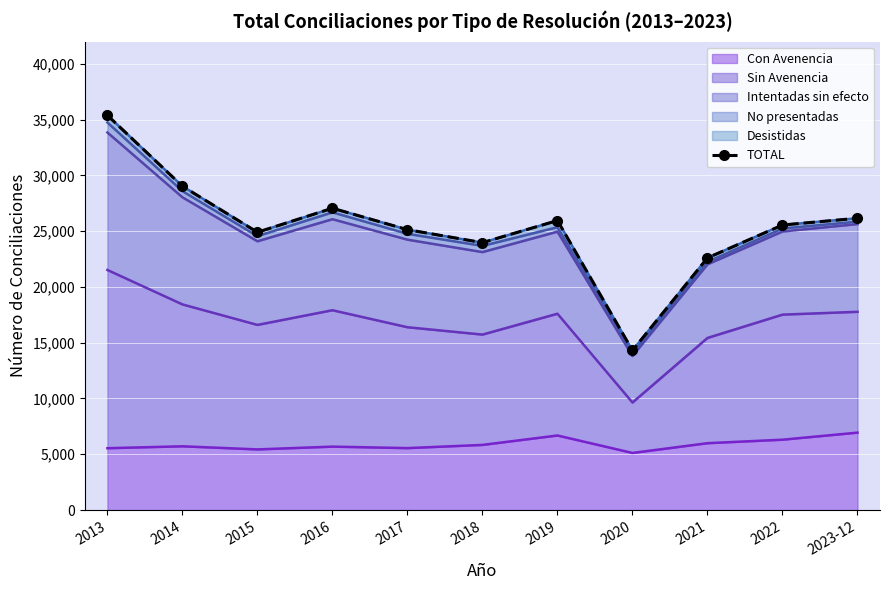

List the labels in order of value, largest first.

2013, 2014, 2016, 2023-12, 2019, 2022, 2017, 2015, 2018, 2021, 2020